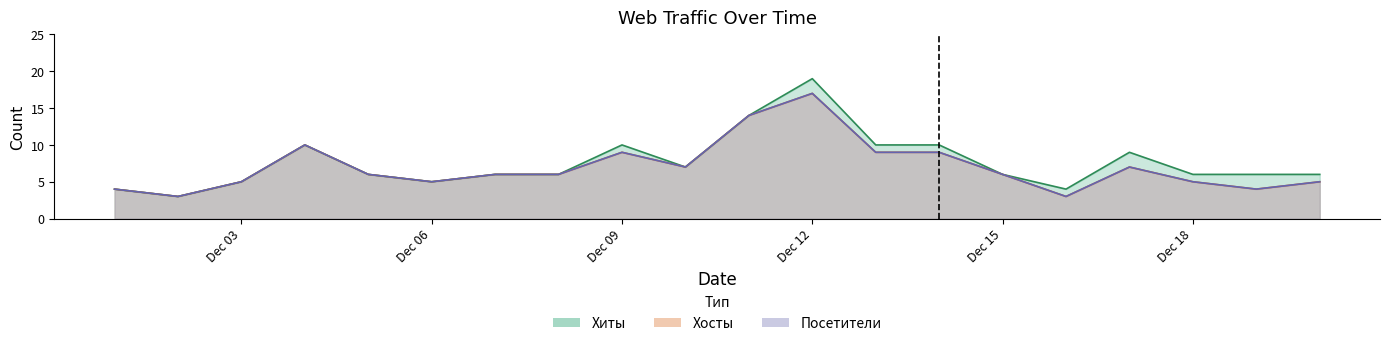

What is the difference between the Хиты values at 2017-12-06 and 2017-12-11?

9